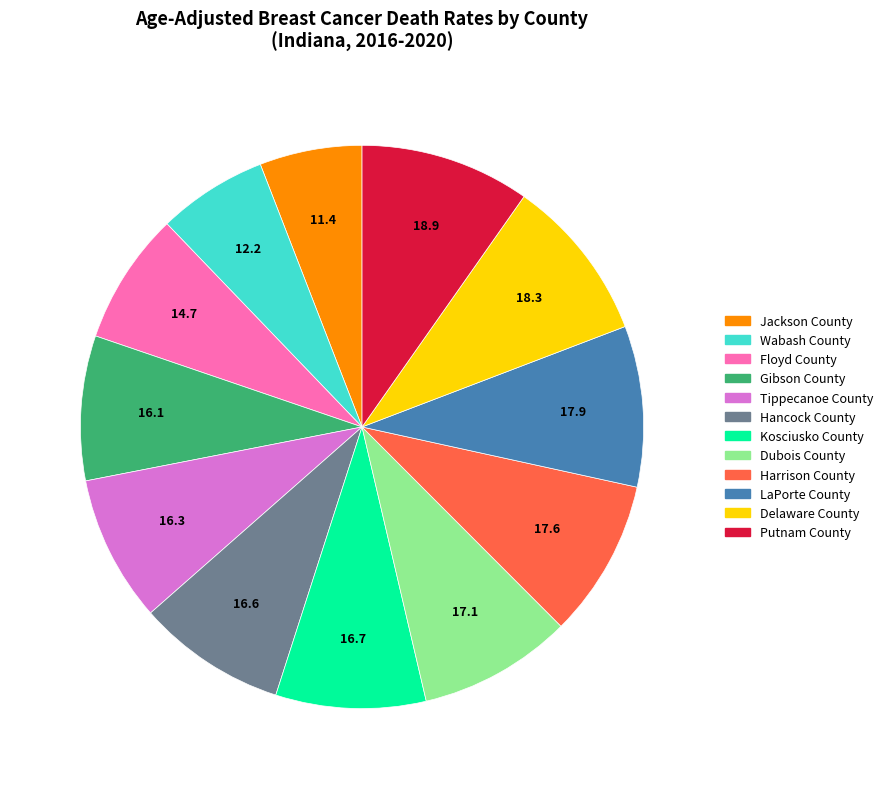

How many segments does this pie chart have?

12